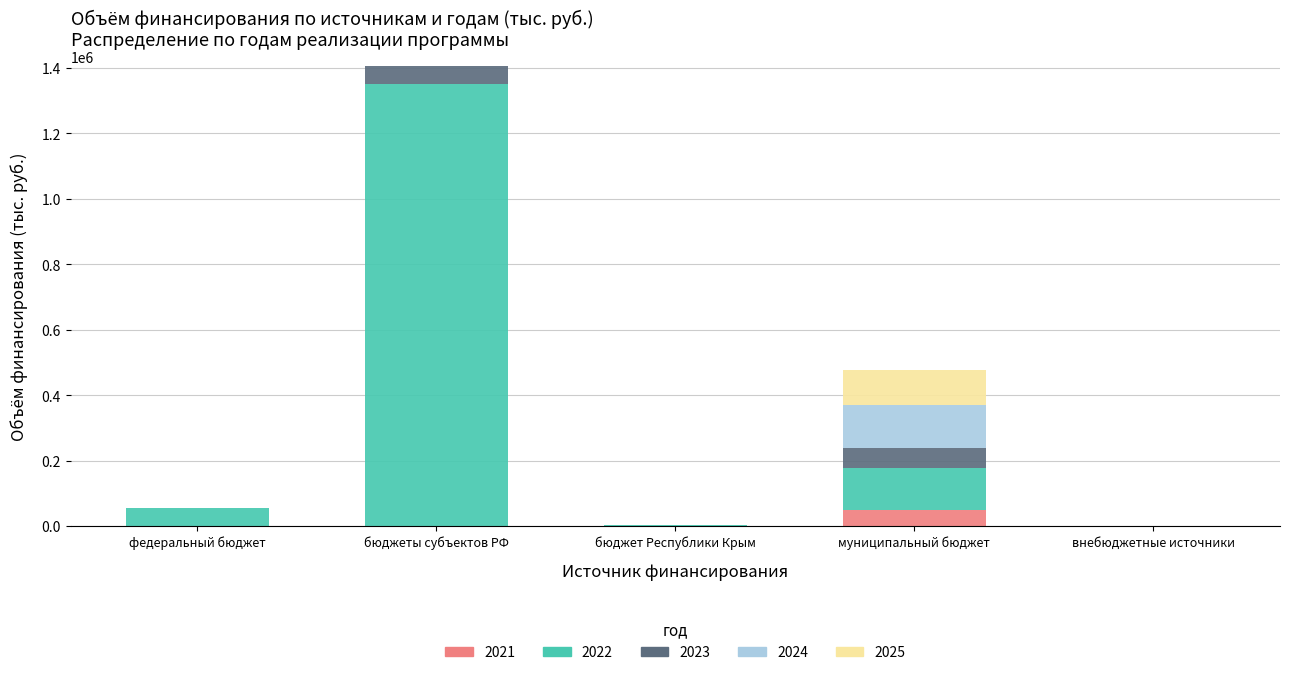

Does the chart contain stacked bars?

Yes